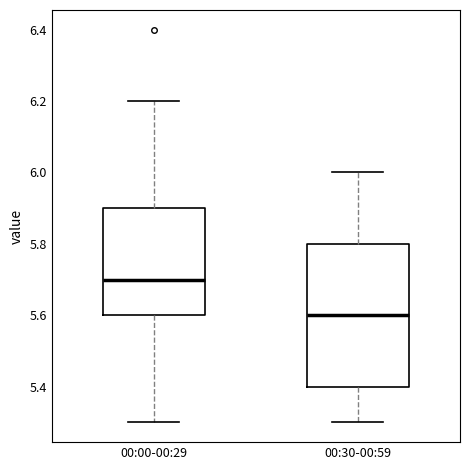

Where does the lower whisker of the box for 00:30-00:59 end on the y-axis? The values are not printed on the chart, so give them approximately, as read against the axis.

5.3